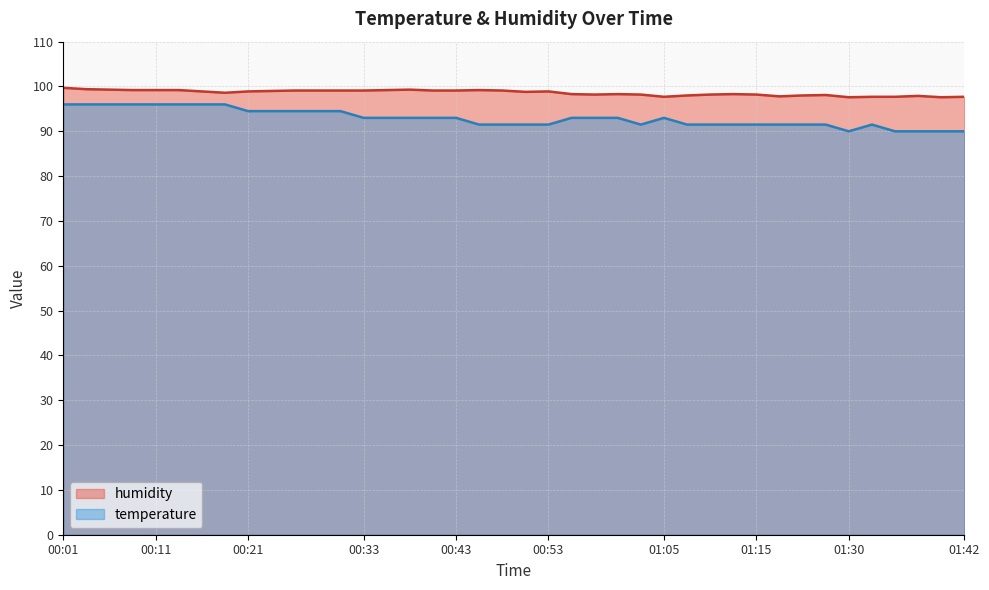

What is the maximum value shown in the chart?

99.7